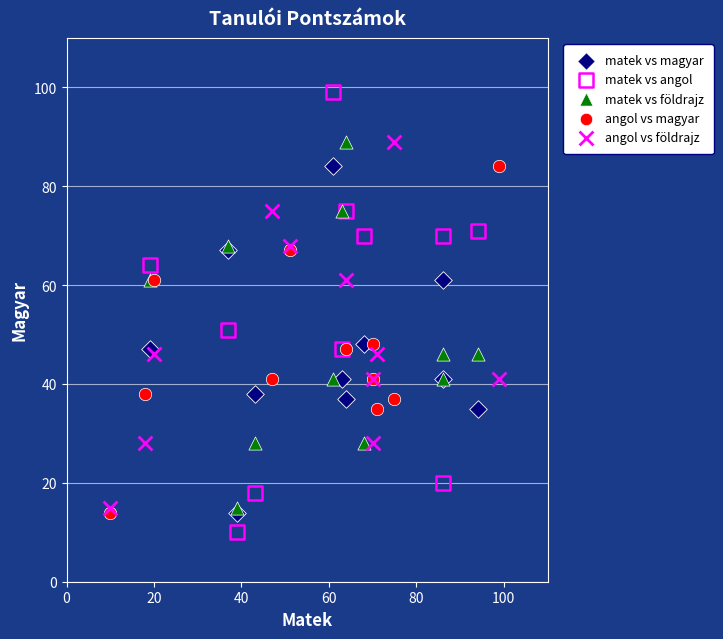

Which series has the widest spread of Y values?

matek vs angol